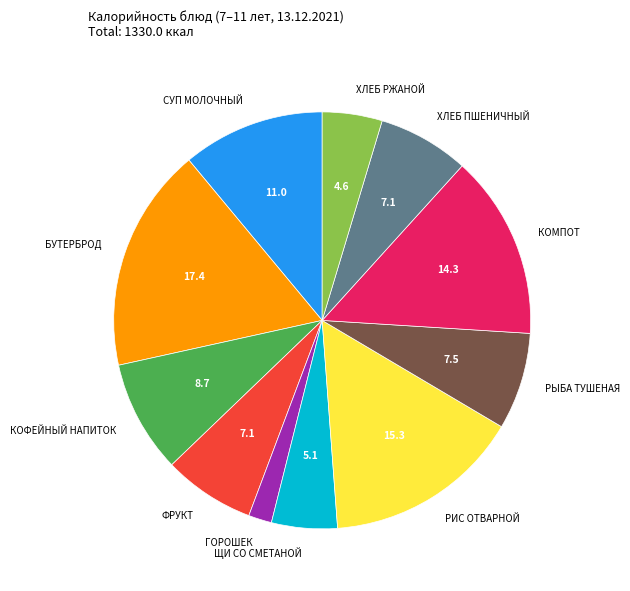

Is there any slice that represents more than half of the pie?

No